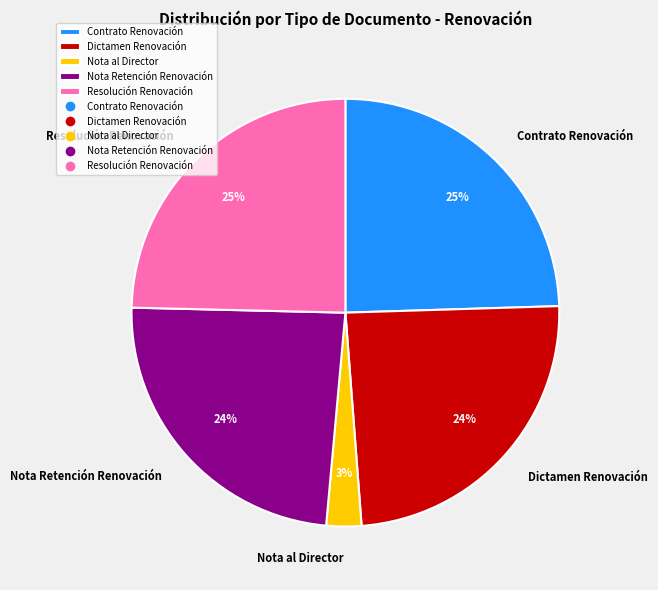

To the nearest percent, what is the average slice percentage?

20%